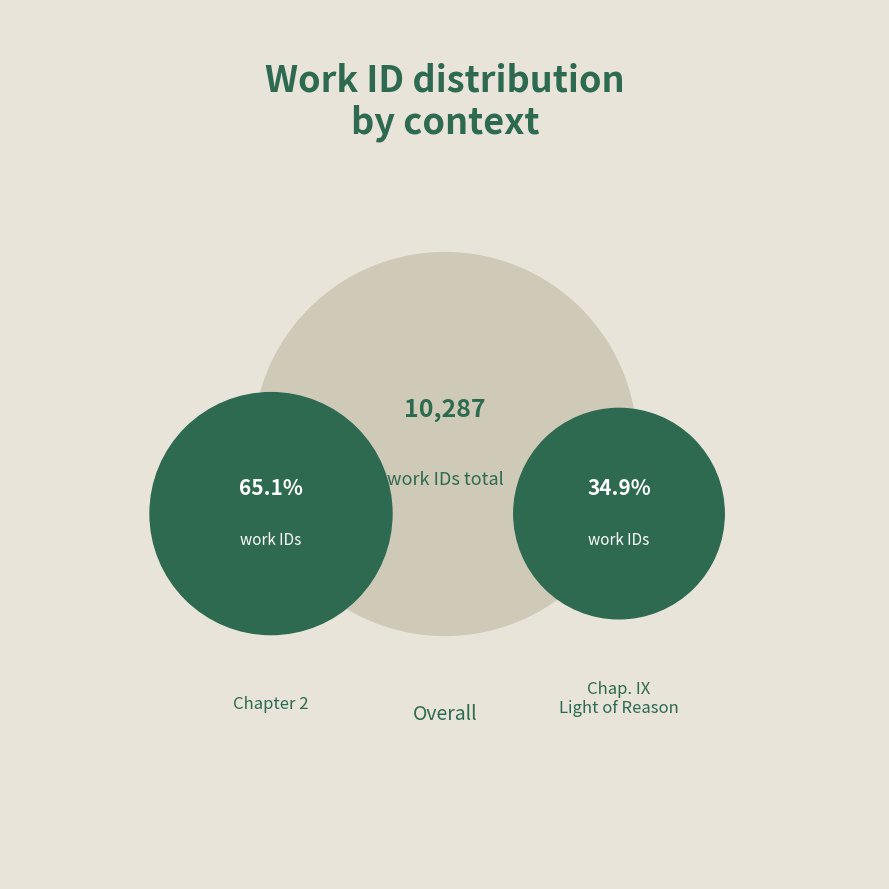

Is Chap. IX. The Light of Reason the majority of the pie?

No